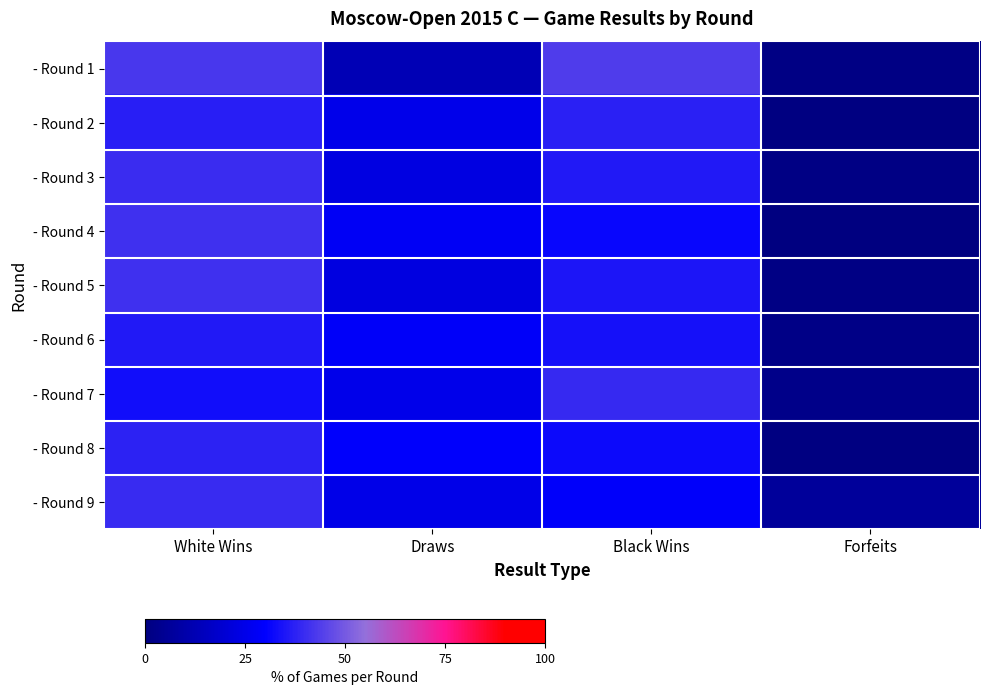

Rank the series by their maximum value, from lowest to highest.

- Round 6, - Round 2, - Round 8, - Round 7, - Round 9, - Round 3, - Round 4, - Round 5, - Round 1